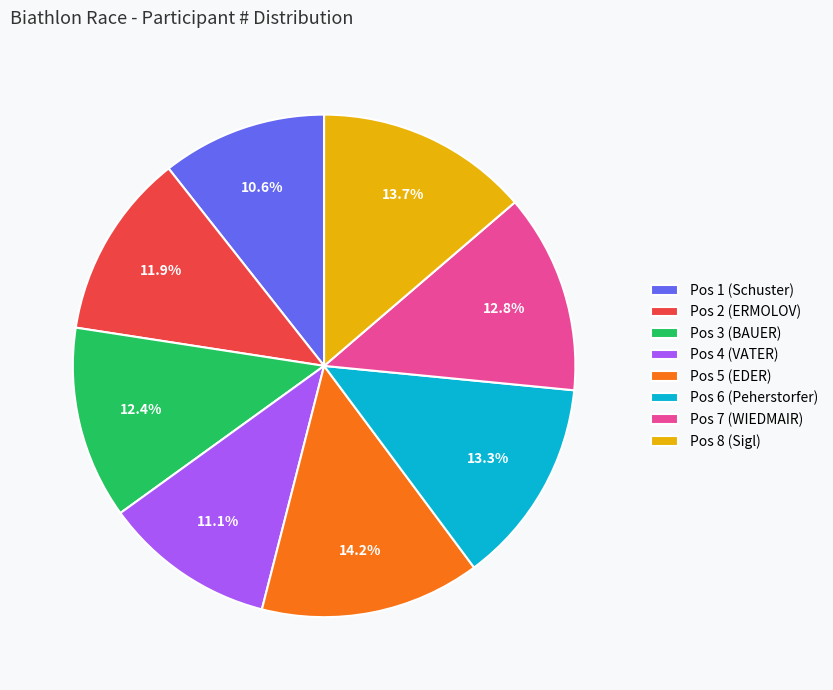

Is it true that Pos 4 (VATER) is 23% of the pie?

False